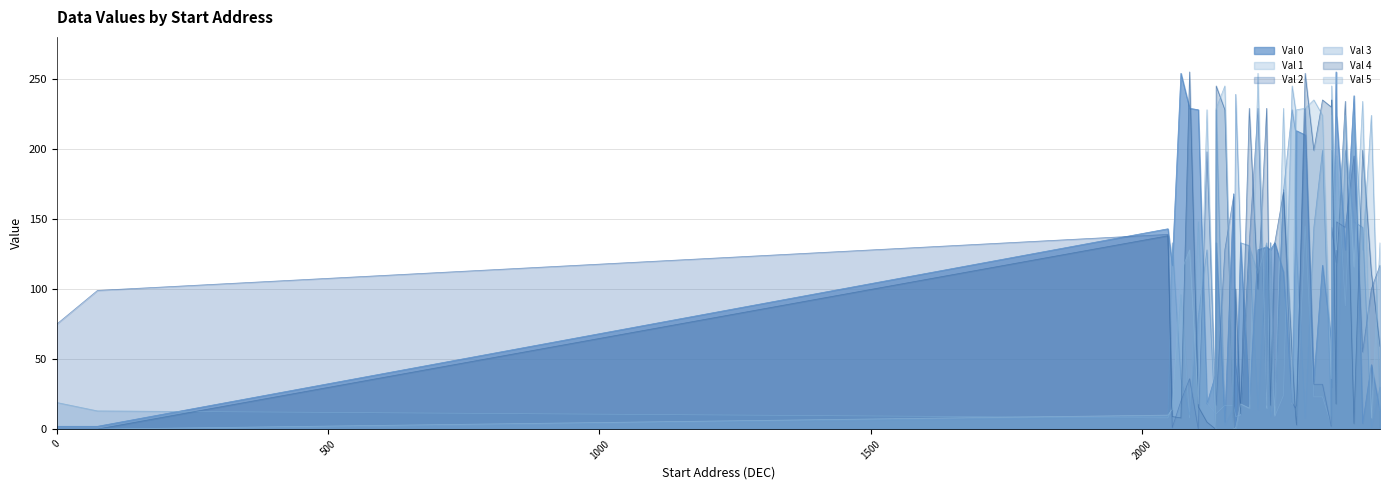

List the labels in order of Val 5 value, smallest first.

0, 75, 2136, 2169, 2173, 2423, 2048, 2245, 2056, 2198, 2230, 2104, 2182, 2277, 2349, 2072, 2391, 2088, 2358, 2359, 2237, 2439, 2283, 2333, 2350, 2375, 2120, 2285, 2137, 2261, 2301, 2407, 2317, 2153, 2214